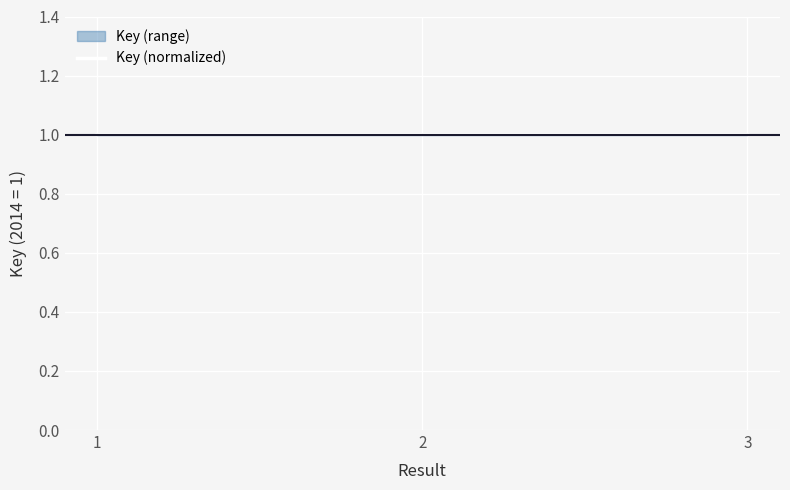

Which category has the lowest value across all series?

2